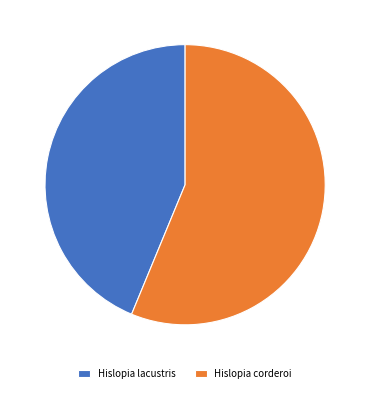

How many segments does this pie chart have?

2